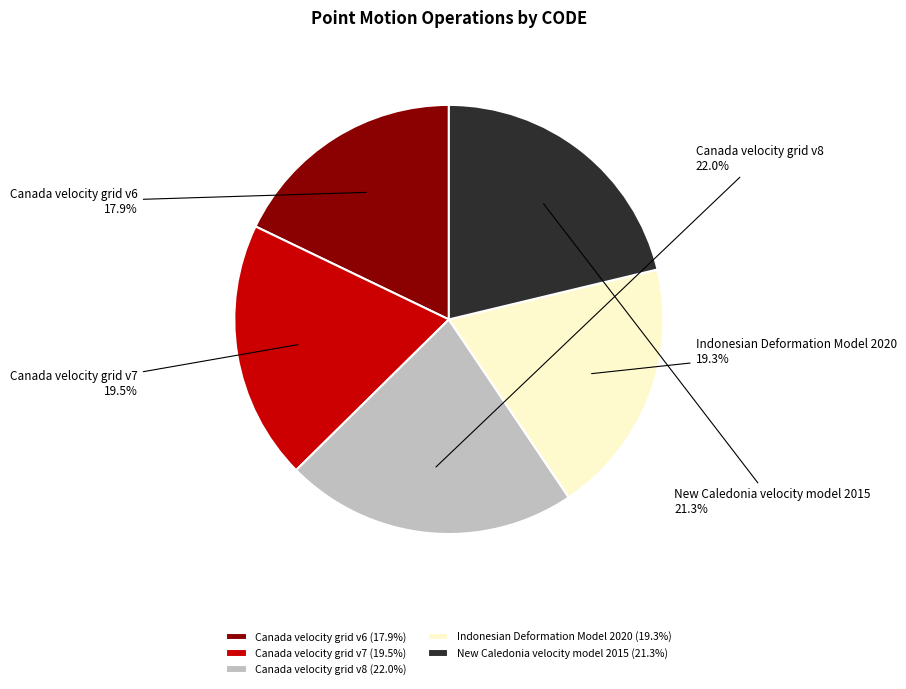

Is the sum of New Caledonia velocity model 2015 and Canada velocity grid v6 greater than half?

No